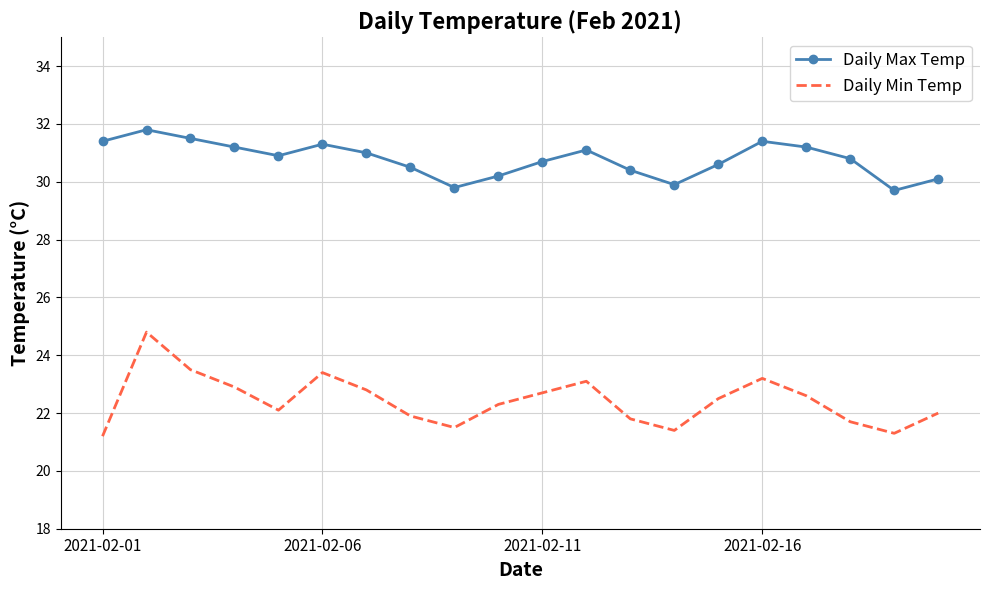

In Daily Max Temp, how many points are higher than both neighbors (excluding endpoints)?

4